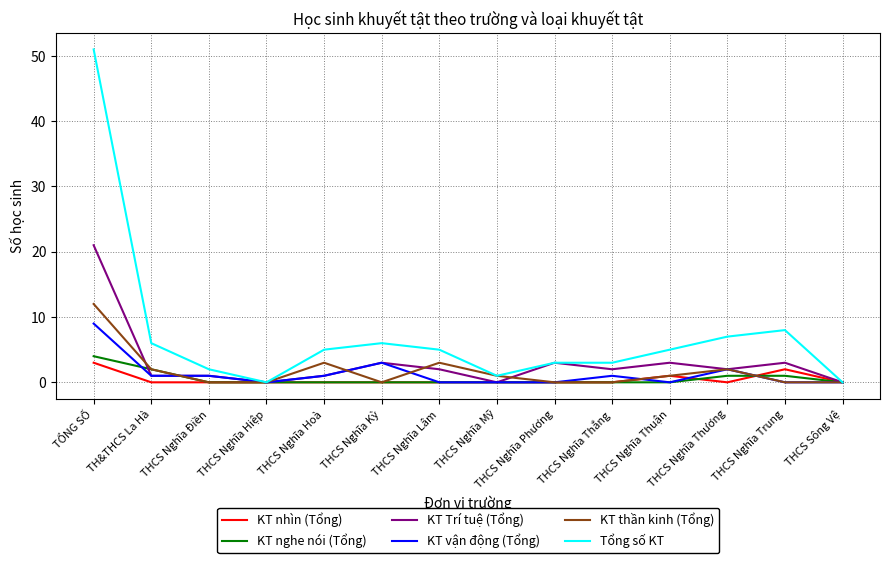

What position from the left is THCS Nghĩa Kỳ?

6